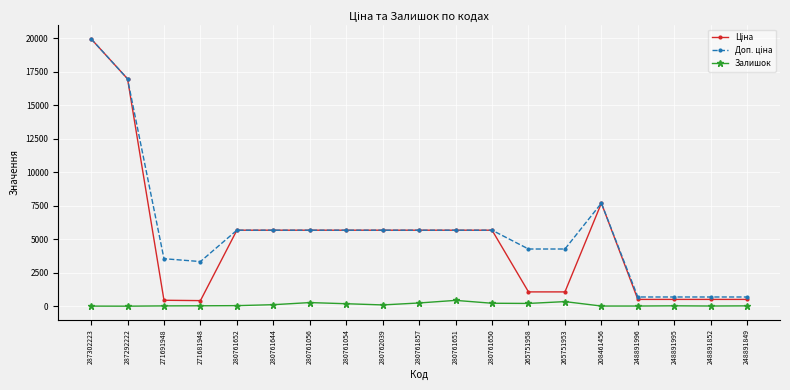

True or false: Залишок has more than 1 interior local peaks.

True